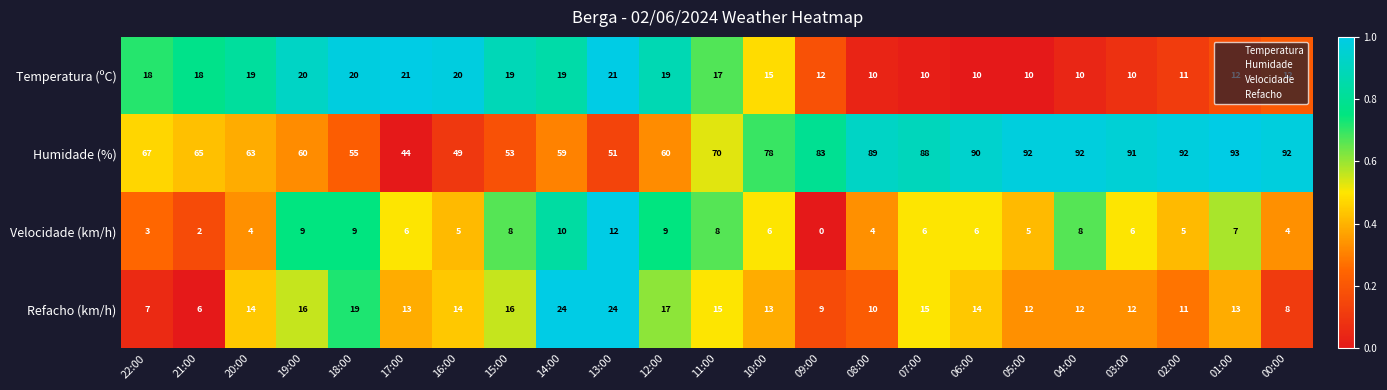

What is the greatest value displayed?

93